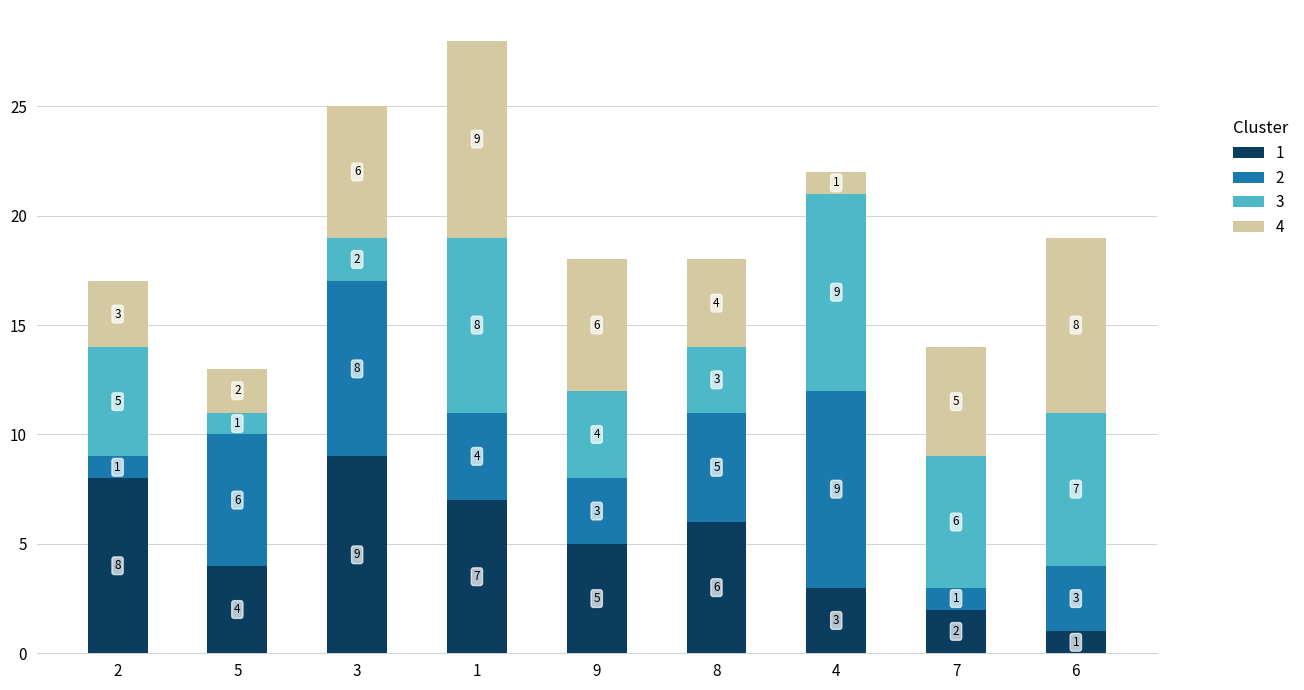

How many bars are there in total?

9